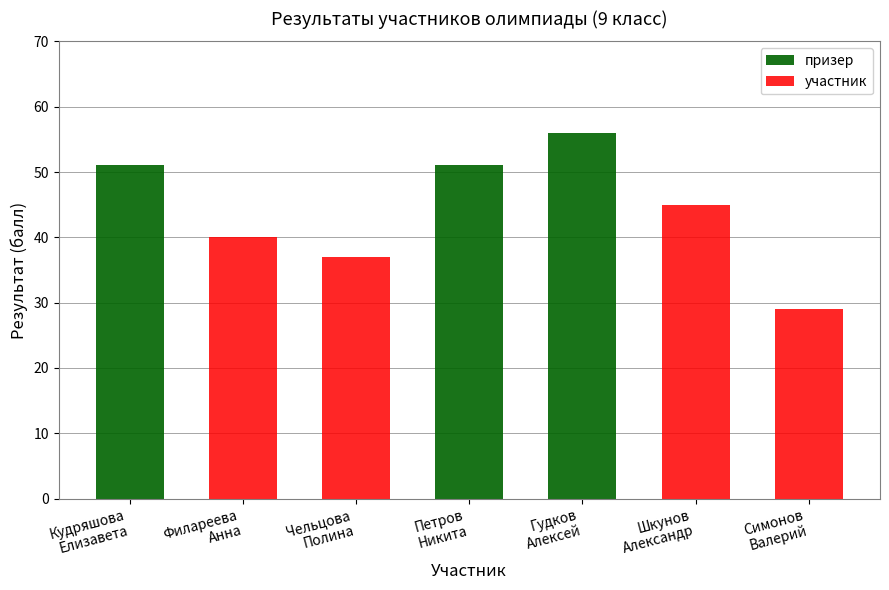

At which label does участник reach its minimum?

Кудряшова
Елизавета